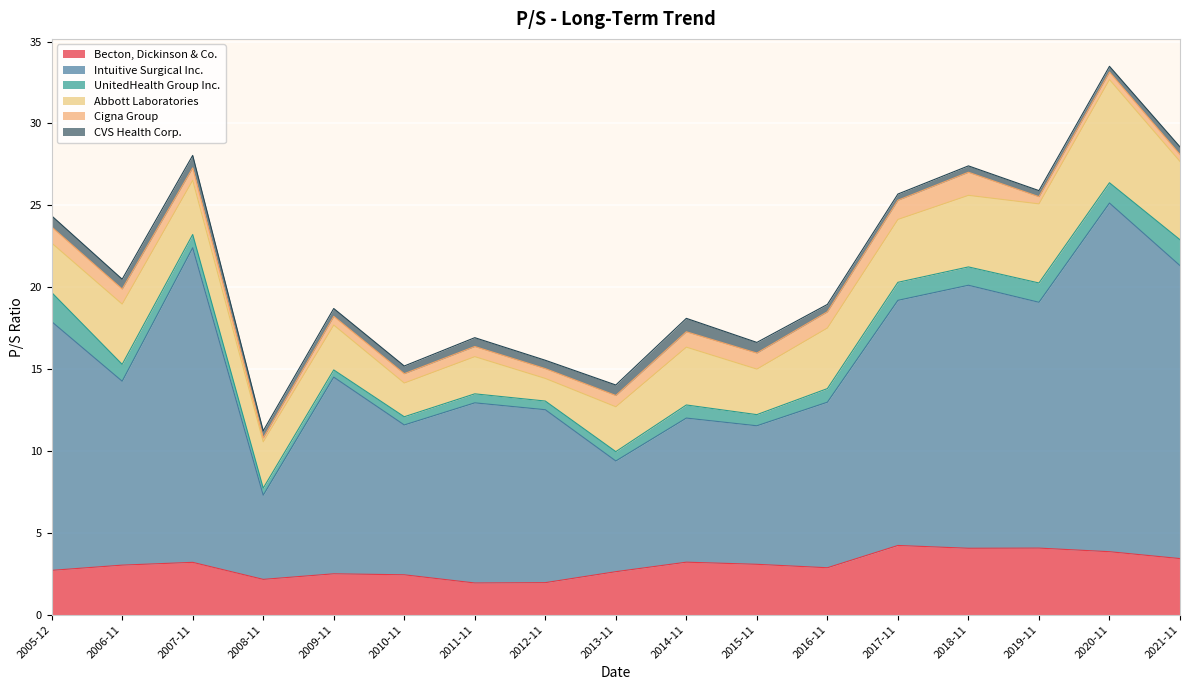

True or false: Cigna Group and Intuitive Surgical Inc. cross at least once.

False